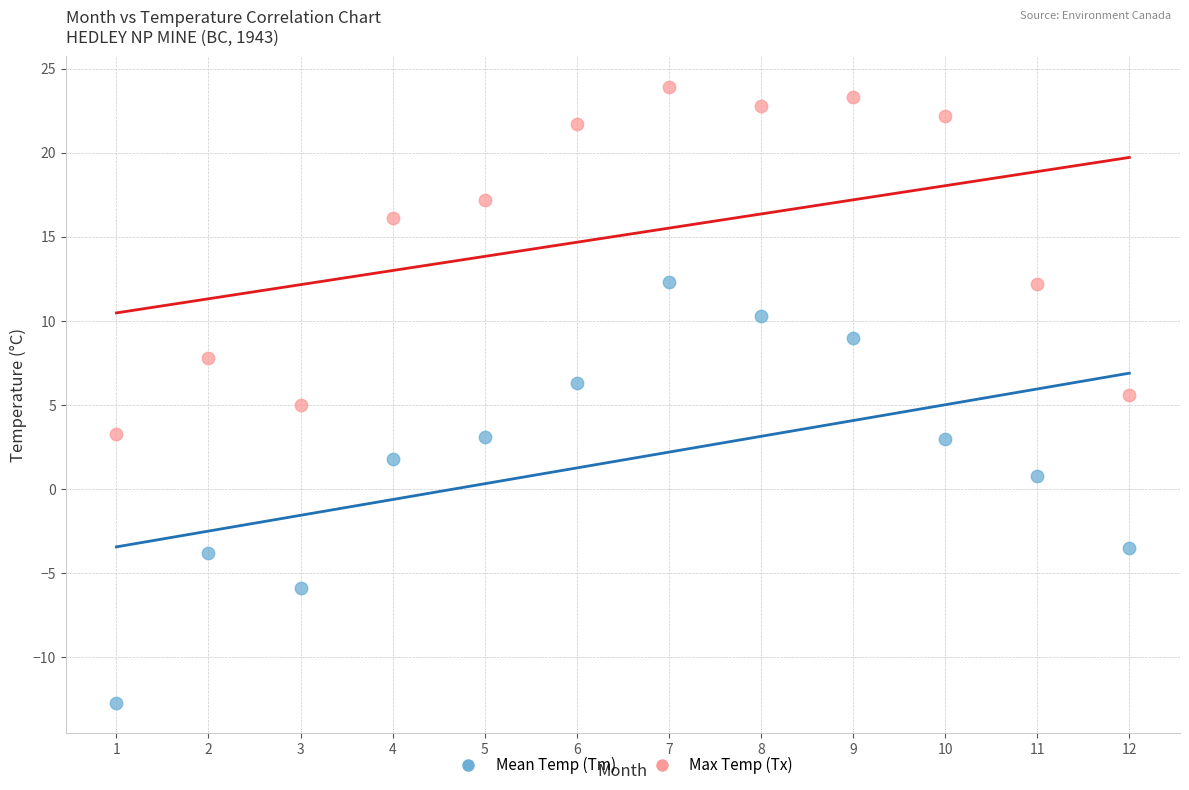

Which series has the widest spread of Y values?

Mean Temp (Tm)